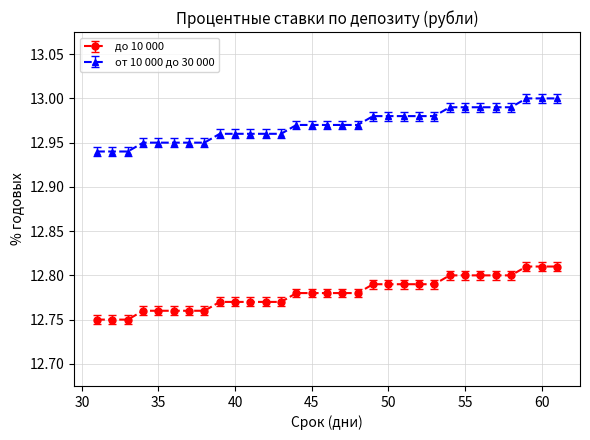

What is the sum of all до 10 000 values?

396.2